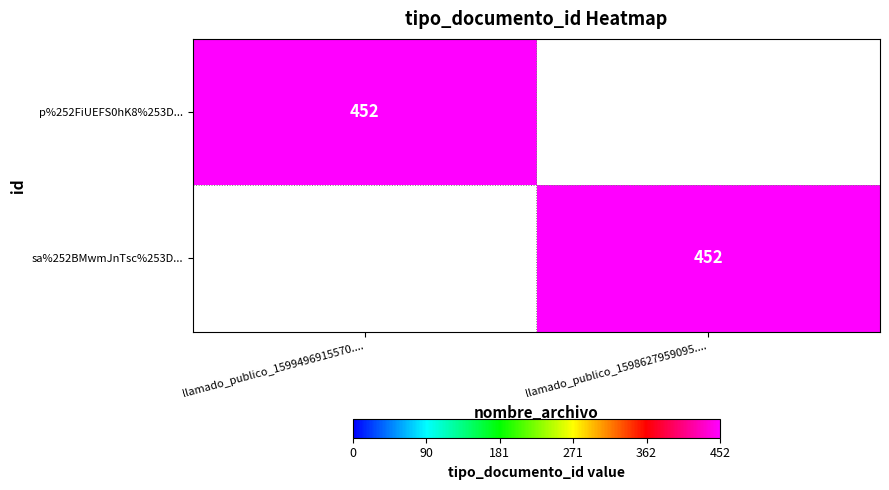

True or false: p%252FiUEFS0hK8%253D... has a value of 165 at llamado_publico_1599496915570.....

False